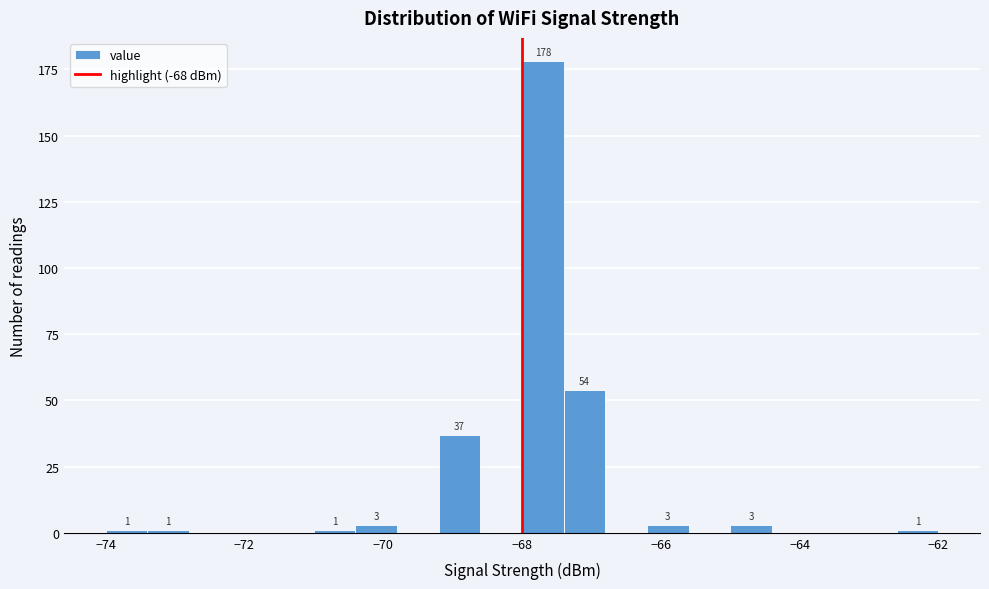

Read against the x-axis, roughly where is the centre of the tallest bar?

-67.6